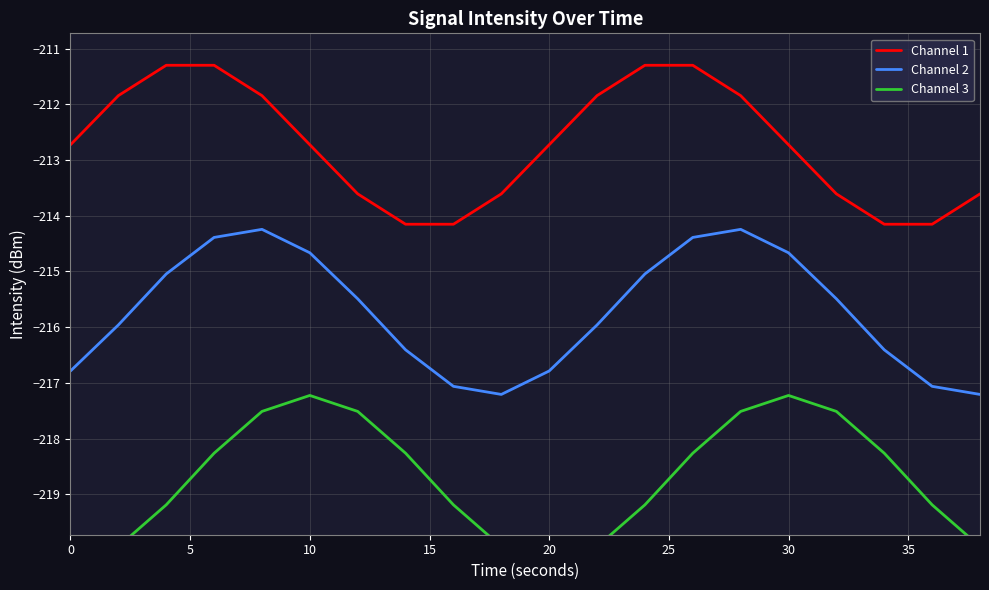

True or false: Channel 3 and Channel 1 intersect in this chart.

False